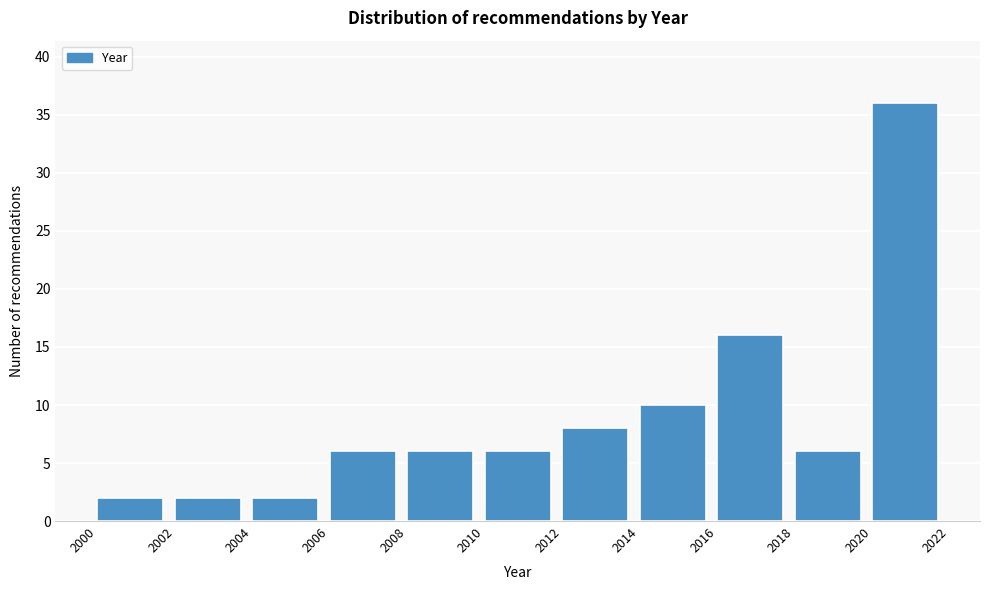

Reading left to right, transcribe this chart: for each bar, give the range it covers on the x-axis and its height. The values are not printed on the chart, so give them approximately, as read against the axis.

2000 to 2002: 2
2002 to 2004: 2
2004 to 2006: 2
2006 to 2008: 6
2008 to 2010: 6
2010 to 2012: 6
2012 to 2014: 8
2014 to 2016: 10
2016 to 2018: 16
2018 to 2020: 6
2020 to 2022: 36